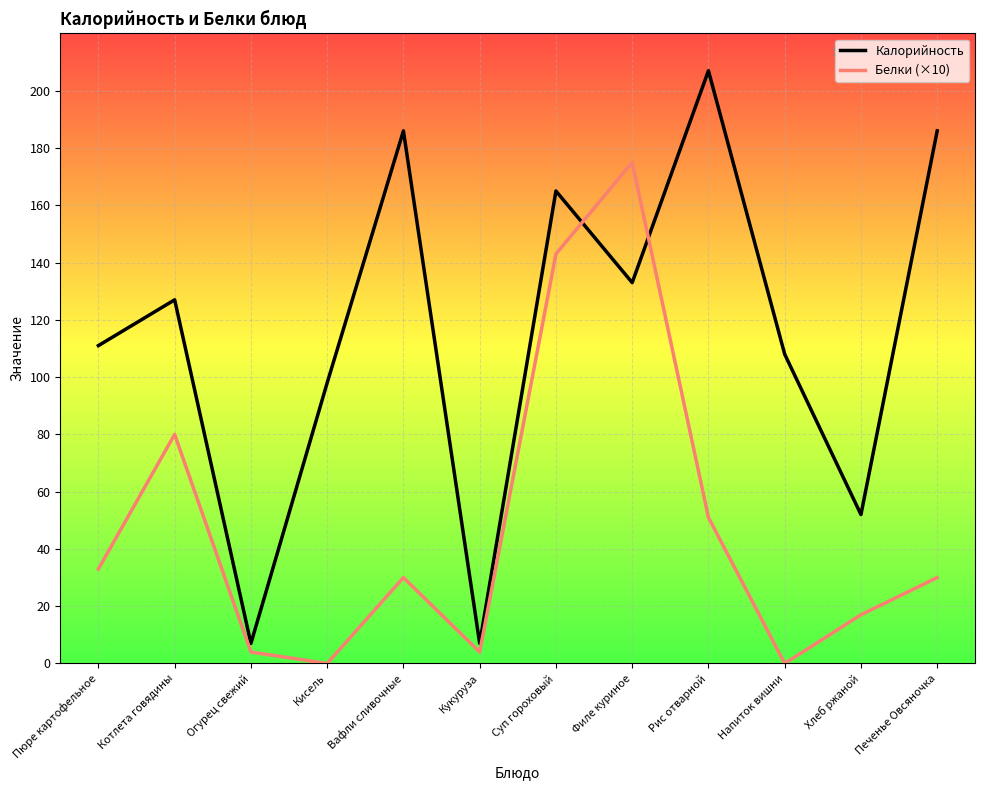

Does the chart display data point markers on the line(s)?

No